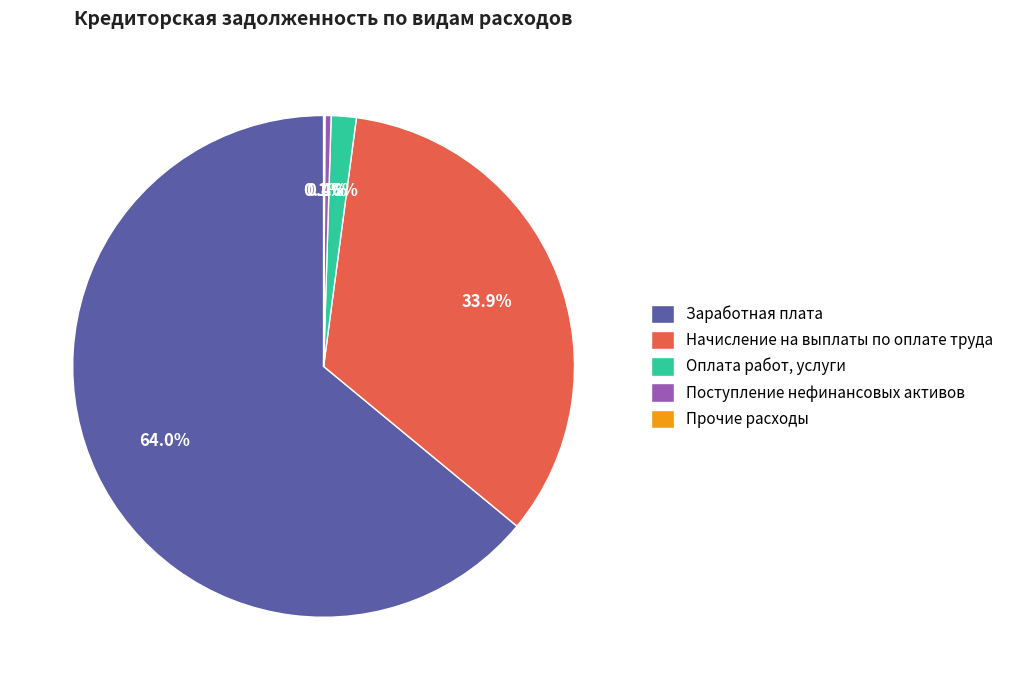

Is there any slice that represents more than half of the pie?

Yes